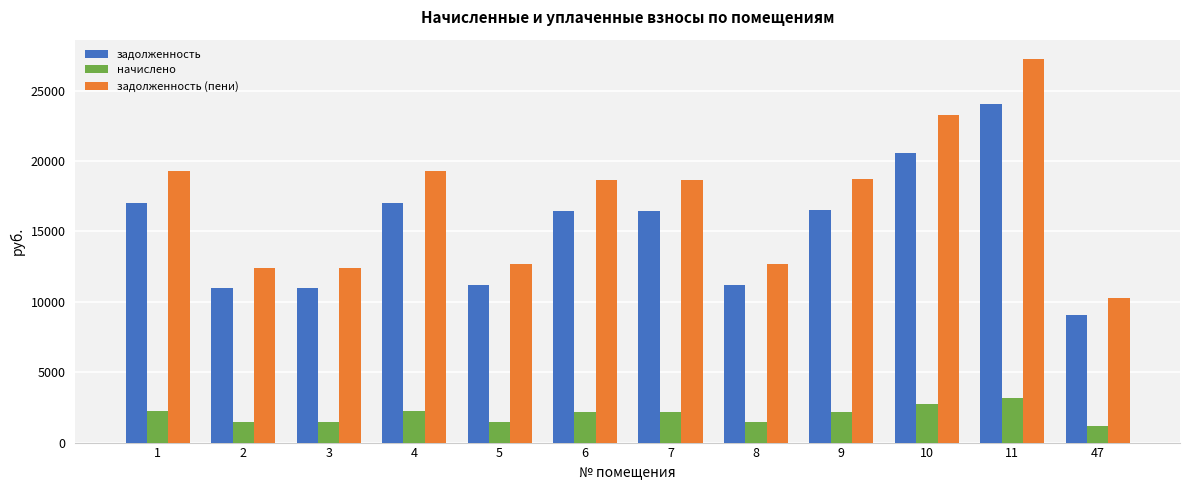

What is the difference between the highest and lowest values at 11?

24062.2